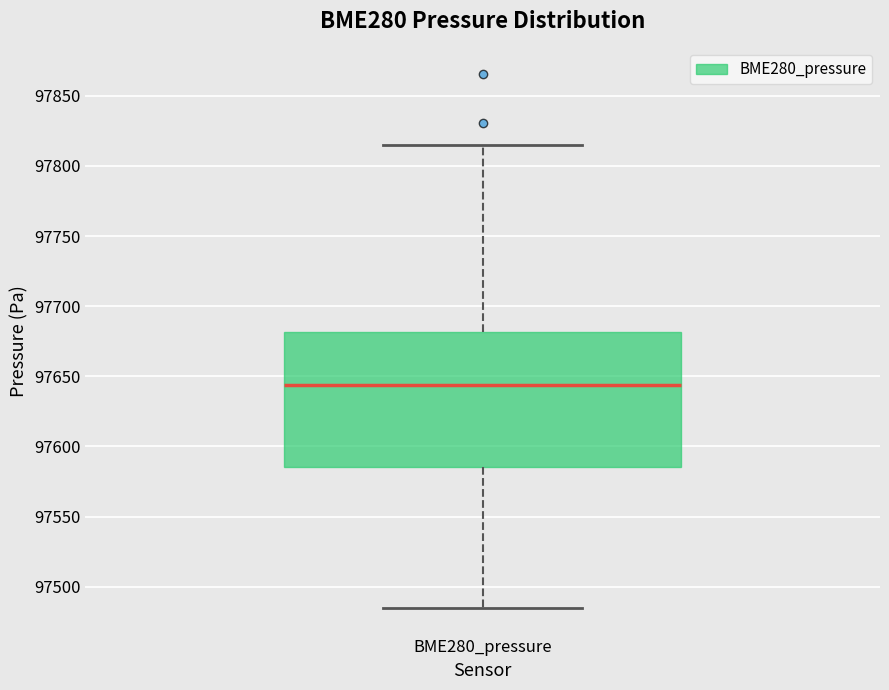

Read this box plot against the y-axis: the position of the median line, the range covered by the box, and the ends of both whiskers. The values are not printed on the chart, so give them approximately, as read against the axis.

median 97645, box 97585 to 97680, whiskers 97485 to 97815